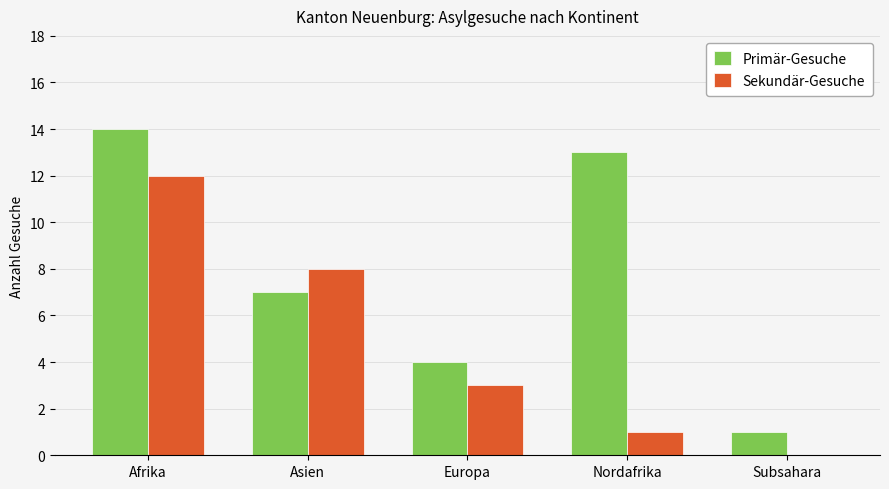

What are all the series names shown in the legend?

Primär-Gesuche, Sekundär-Gesuche